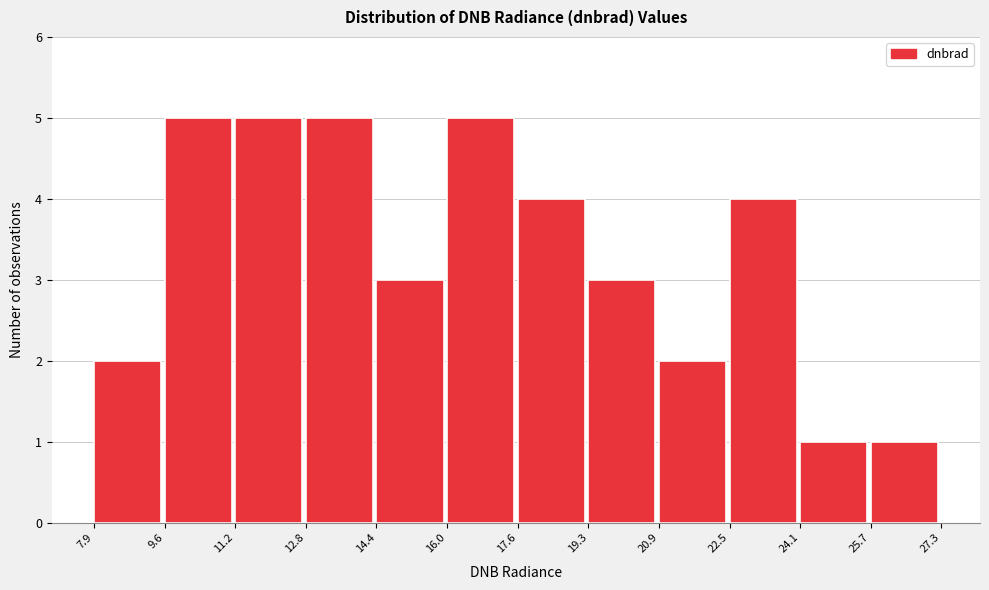

What is the height of the bar covering 24.1 to 25.7 on the x-axis? The values are not printed on the chart, so give them approximately, as read against the axis.

1